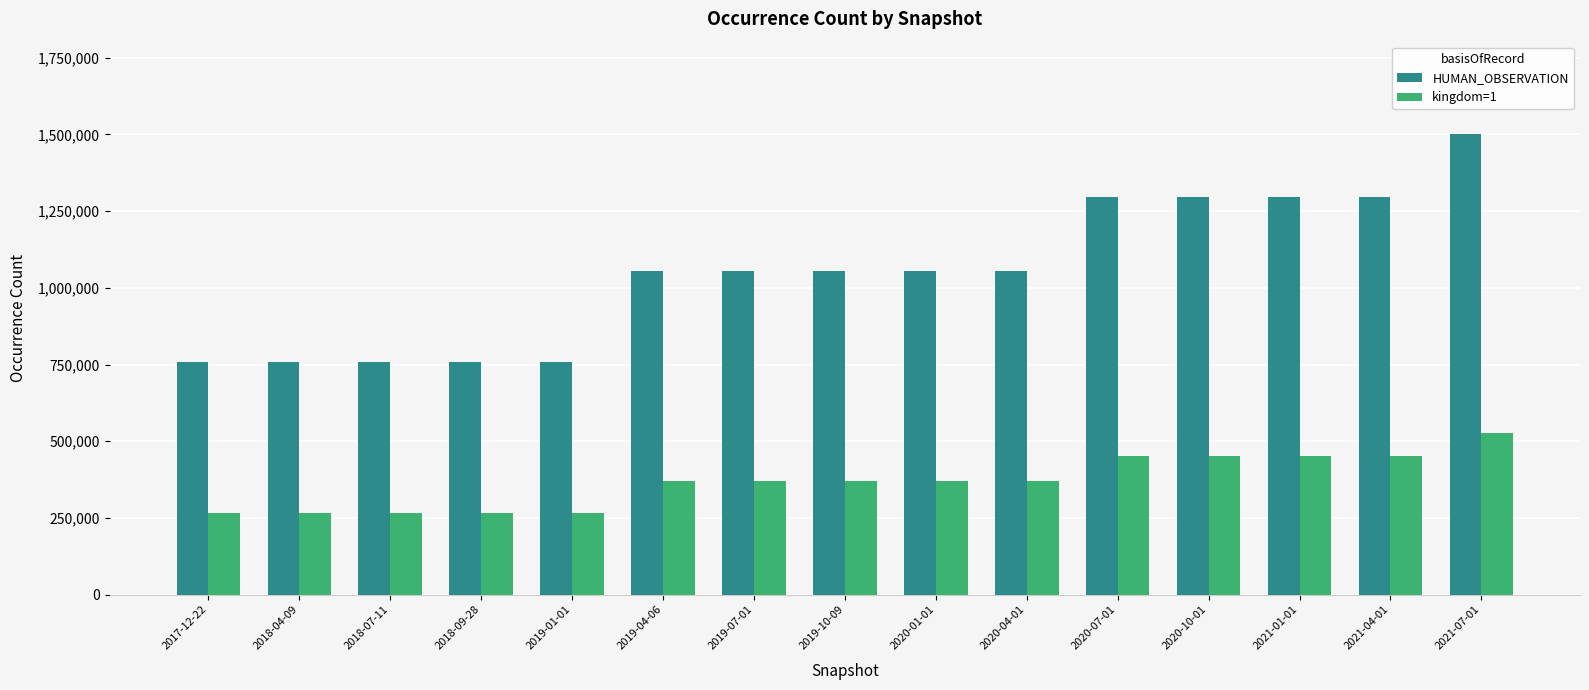

Which series has the widest spread of values?

HUMAN_OBSERVATION